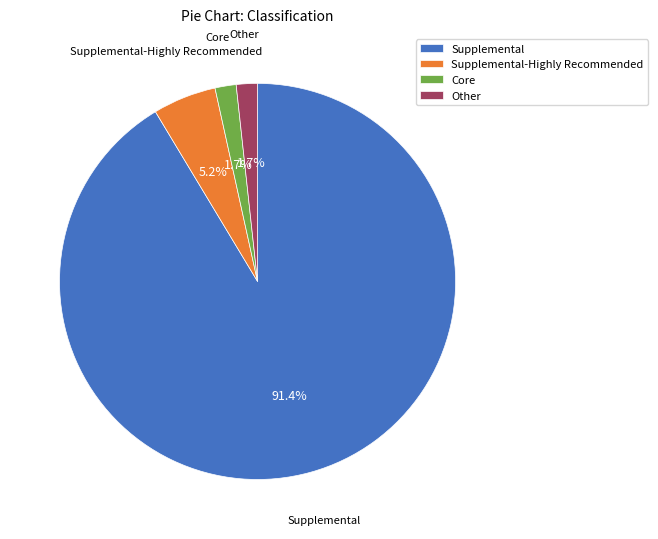

How many segments does this pie chart have?

4